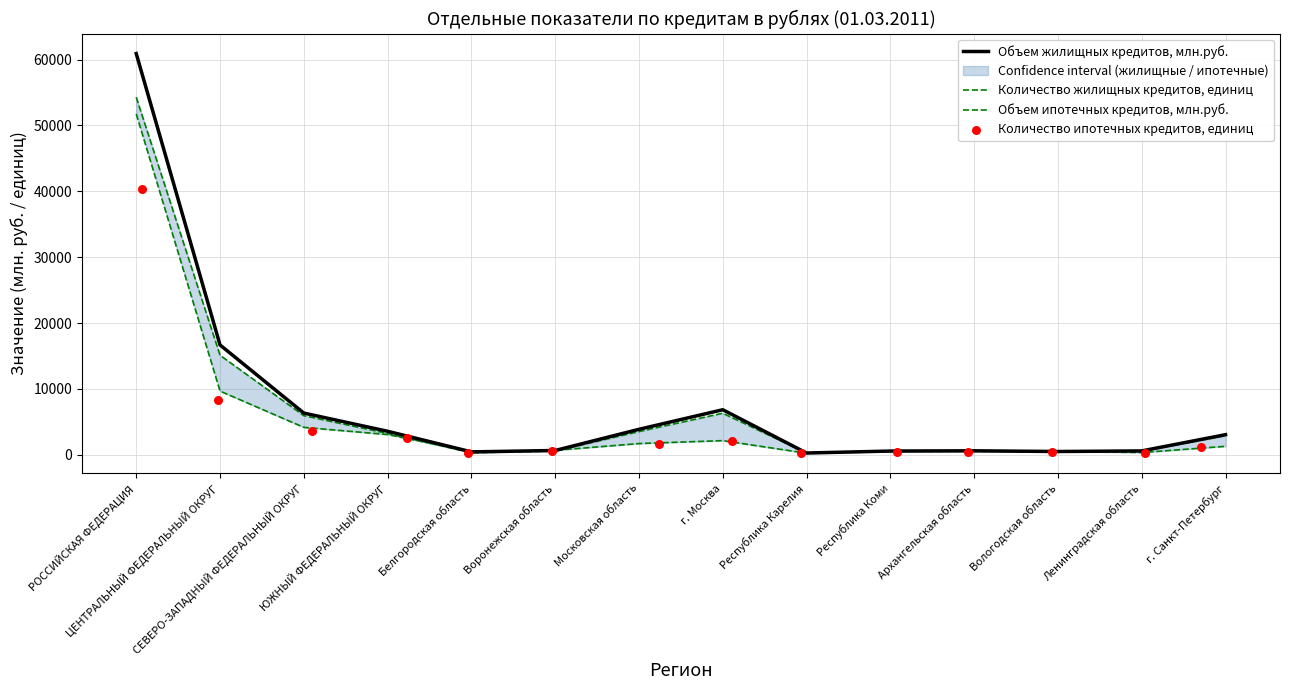

At which category is the sum across all series the highest?

РОССИЙСКАЯ ФЕДЕРАЦИЯ